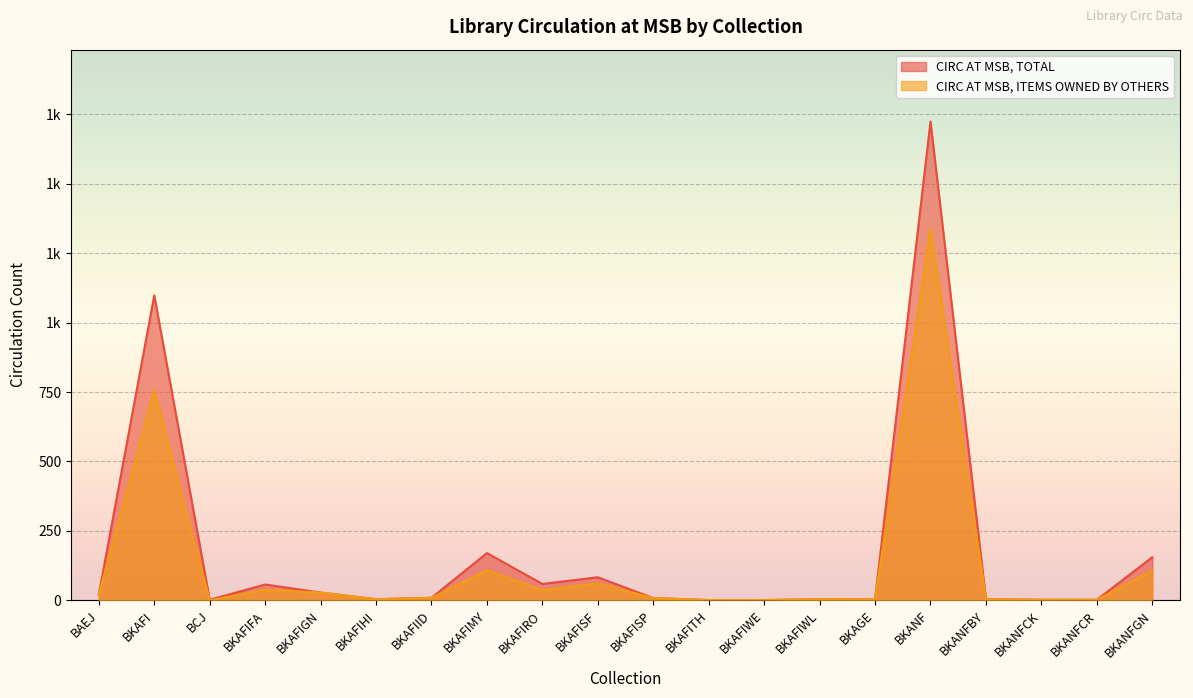

Is it true that CIRC AT MSB, ITEMS OWNED BY OTHERS equals 60 at BKAFIRO?

False